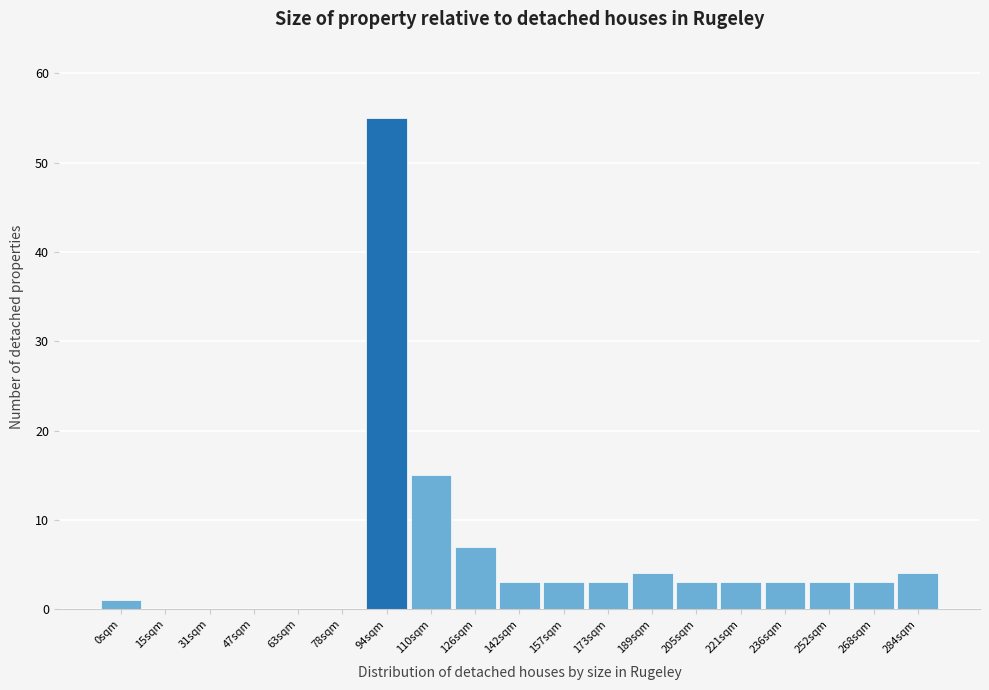

Reading left to right, extract all data points from this chart.

0sqm=1	15sqm=0	31sqm=0	47sqm=0	63sqm=0	78sqm=0	94sqm=55	110sqm=15	126sqm=7	142sqm=3	157sqm=3	173sqm=3	189sqm=4	205sqm=3	221sqm=3	236sqm=3	252sqm=3	268sqm=3	284sqm=4